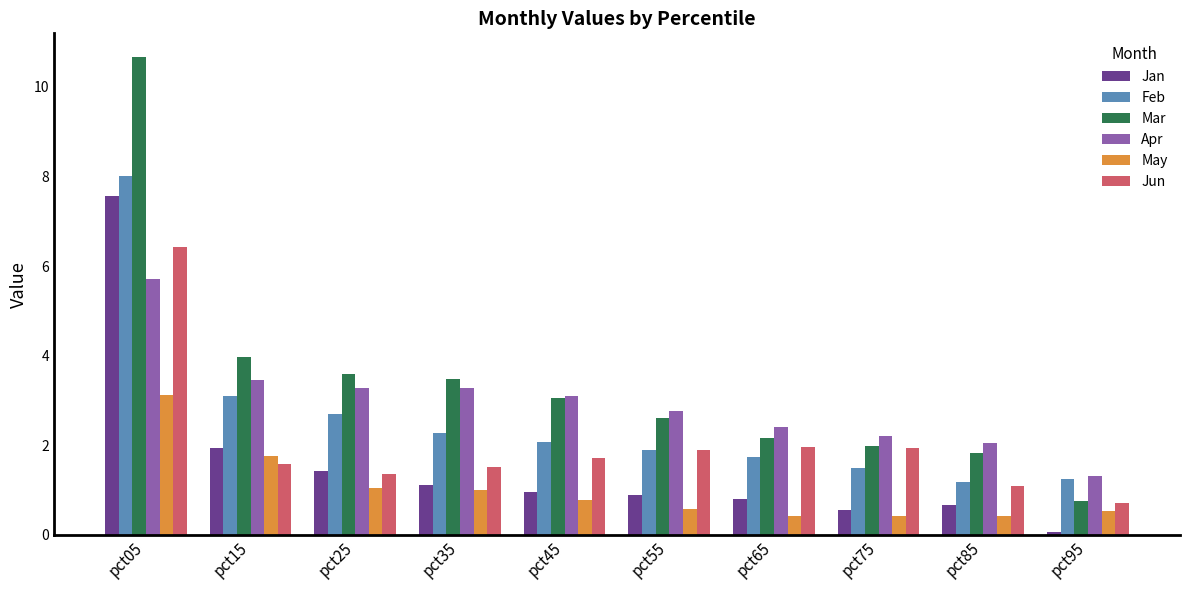

At which category is the sum across all series the highest?

pct05